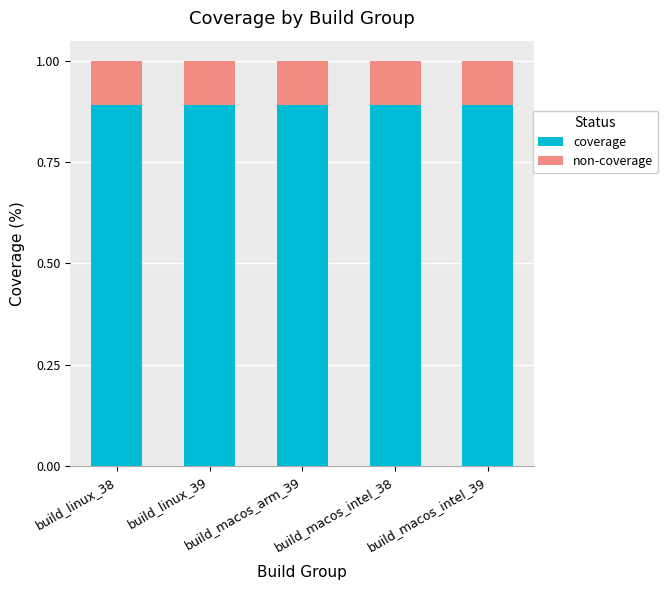

What is the sum of all coverage values?

4.5